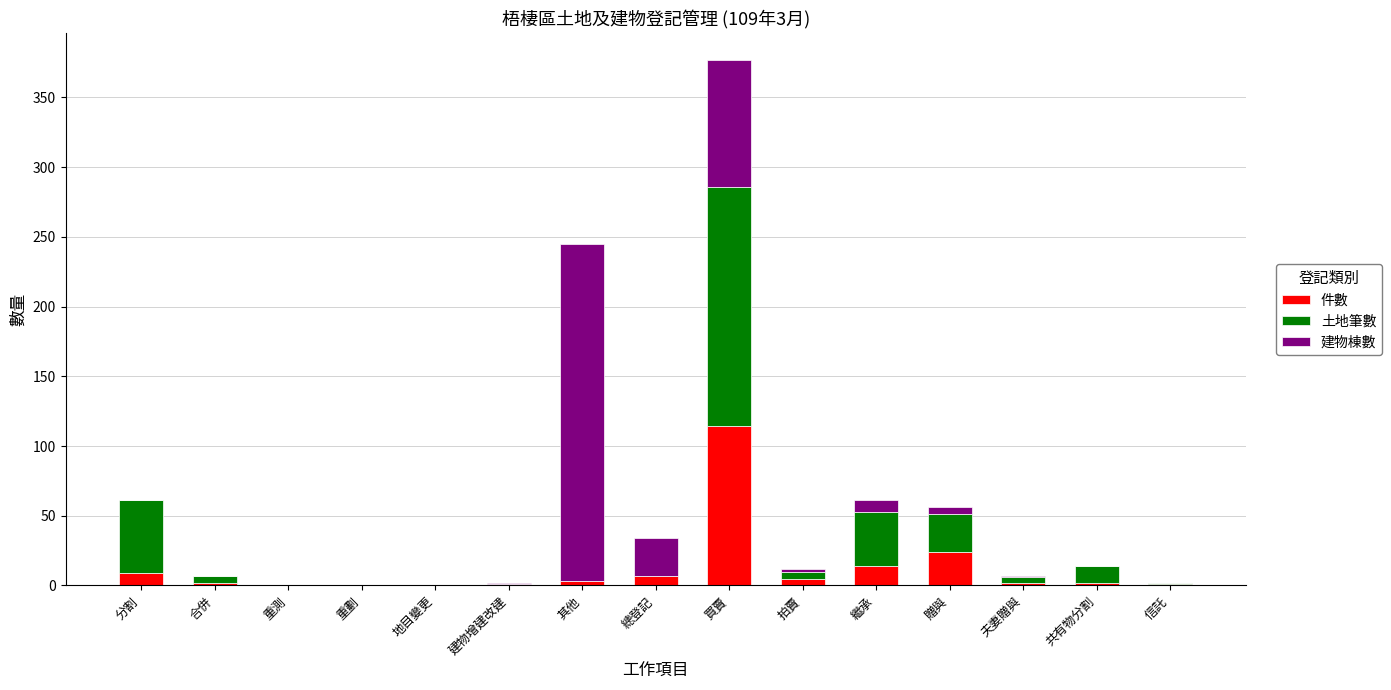

At which category is the sum across all series the highest?

買賣